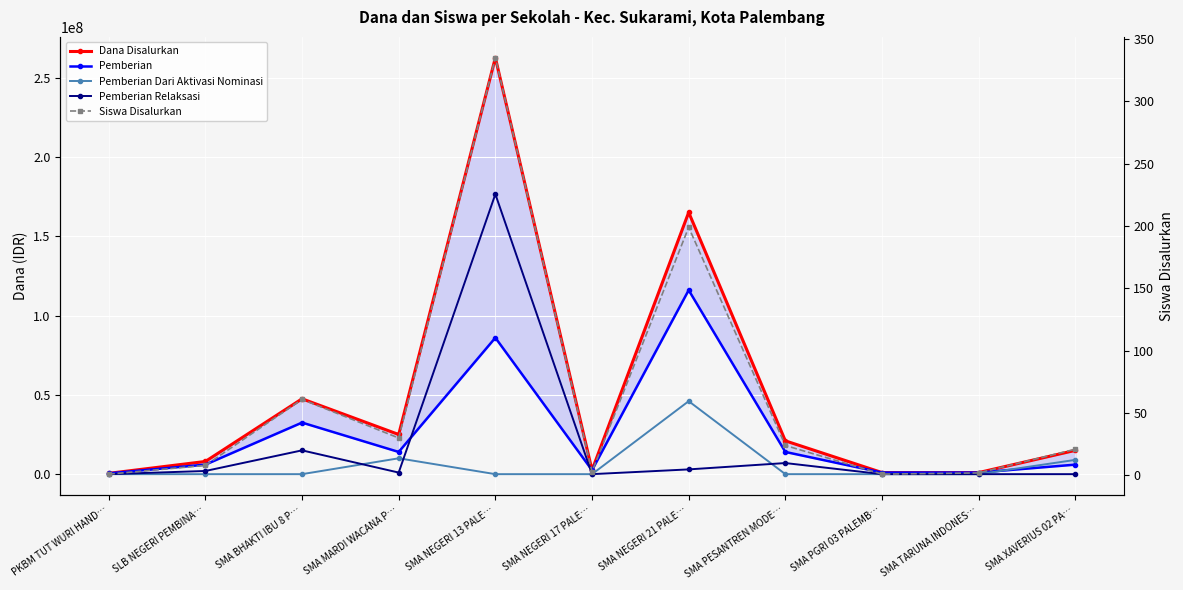

What are all the series names shown in the legend?

Dana Disalurkan, Pemberian, Pemberian Dari Aktivasi Nominasi, Pemberian Relaksasi, Siswa Disalurkan